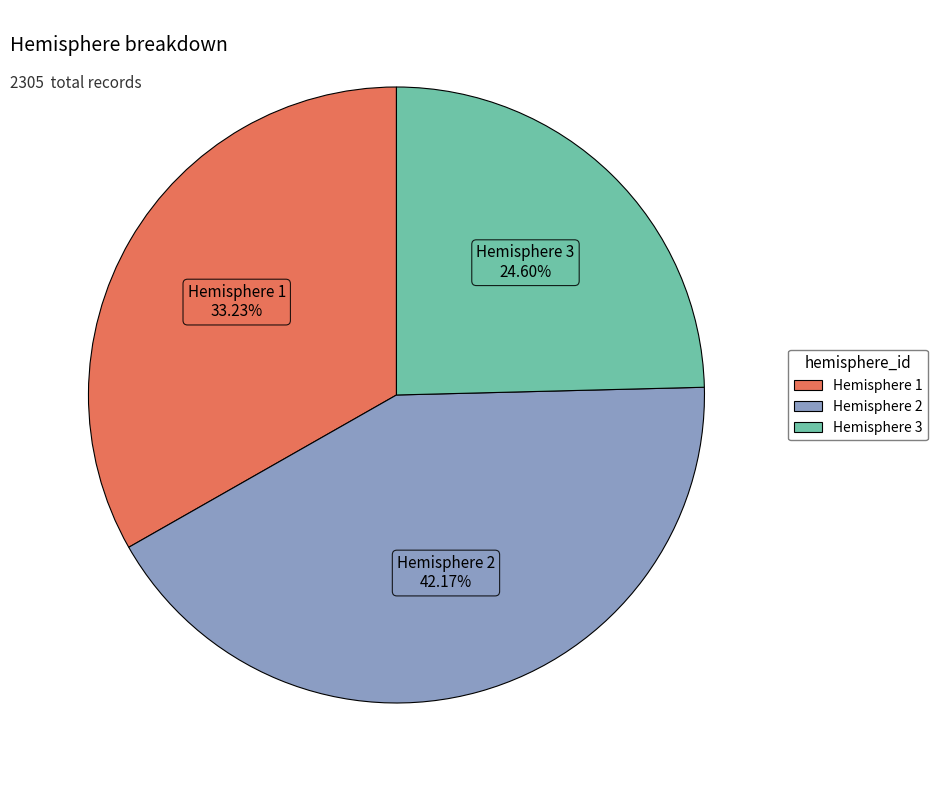

Is there a majority slice in this chart?

No